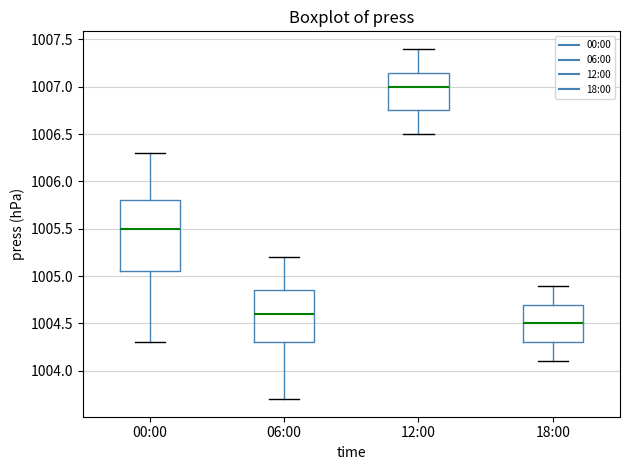

Reading left to right, read every box against the y-axis: the position of its median line, the range the box covers, and the ends of its whiskers. The values are not printed on the chart, so give them approximately, as read against the axis.

00:00: median 1005.50, box 1005.05 to 1005.80, whiskers 1004.30 to 1006.30
06:00: median 1004.60, box 1004.30 to 1004.85, whiskers 1003.70 to 1005.20
12:00: median 1007.00, box 1006.75 to 1007.15, whiskers 1006.50 to 1007.40
18:00: median 1004.50, box 1004.30 to 1004.70, whiskers 1004.10 to 1004.90